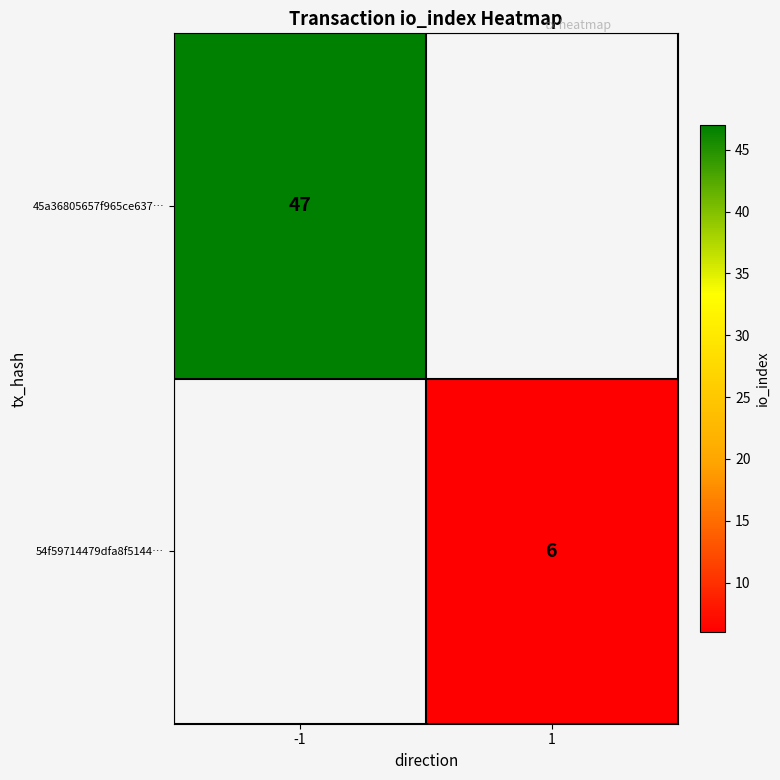

The 54f59714479dfa8f5144… series shows 9.5 at 1. True or false?

False